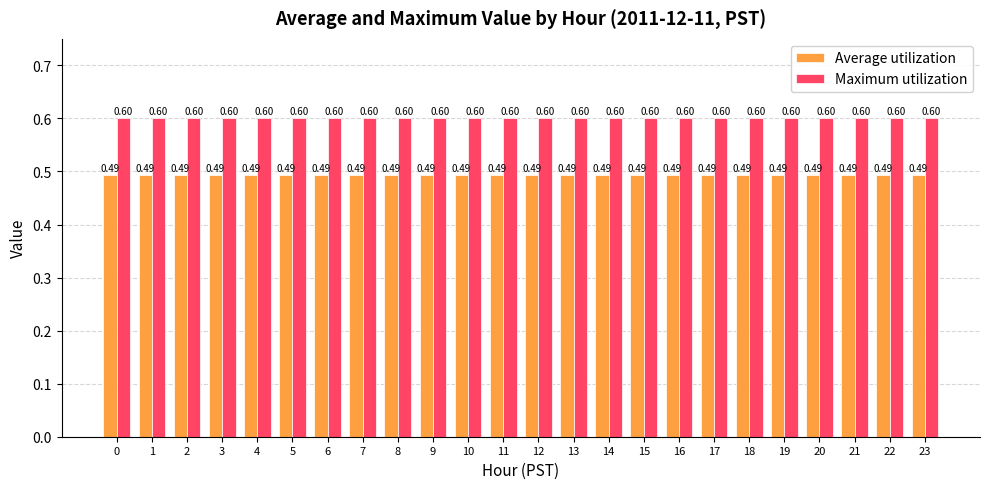

What is the value of the Maximum utilization bar at the 2nd from the left?

0.6